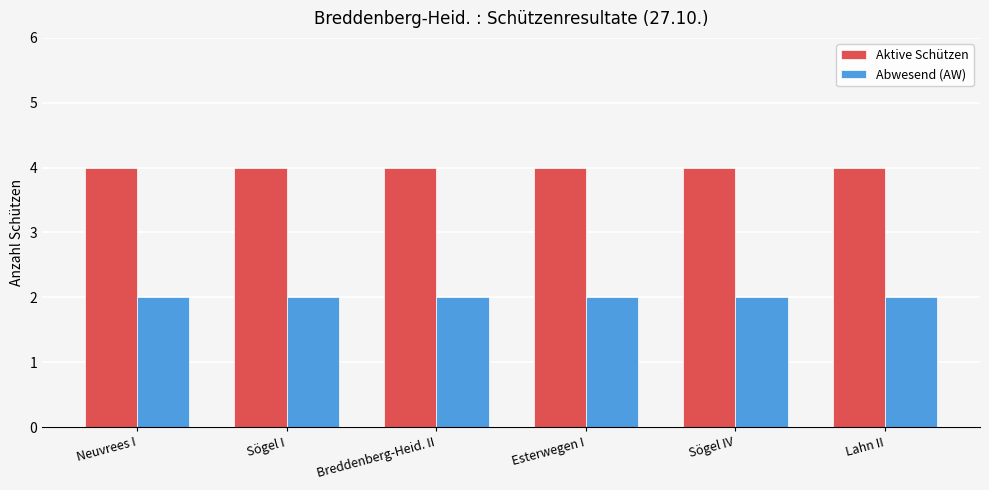

What is the total value across all series at Sögel I?

6